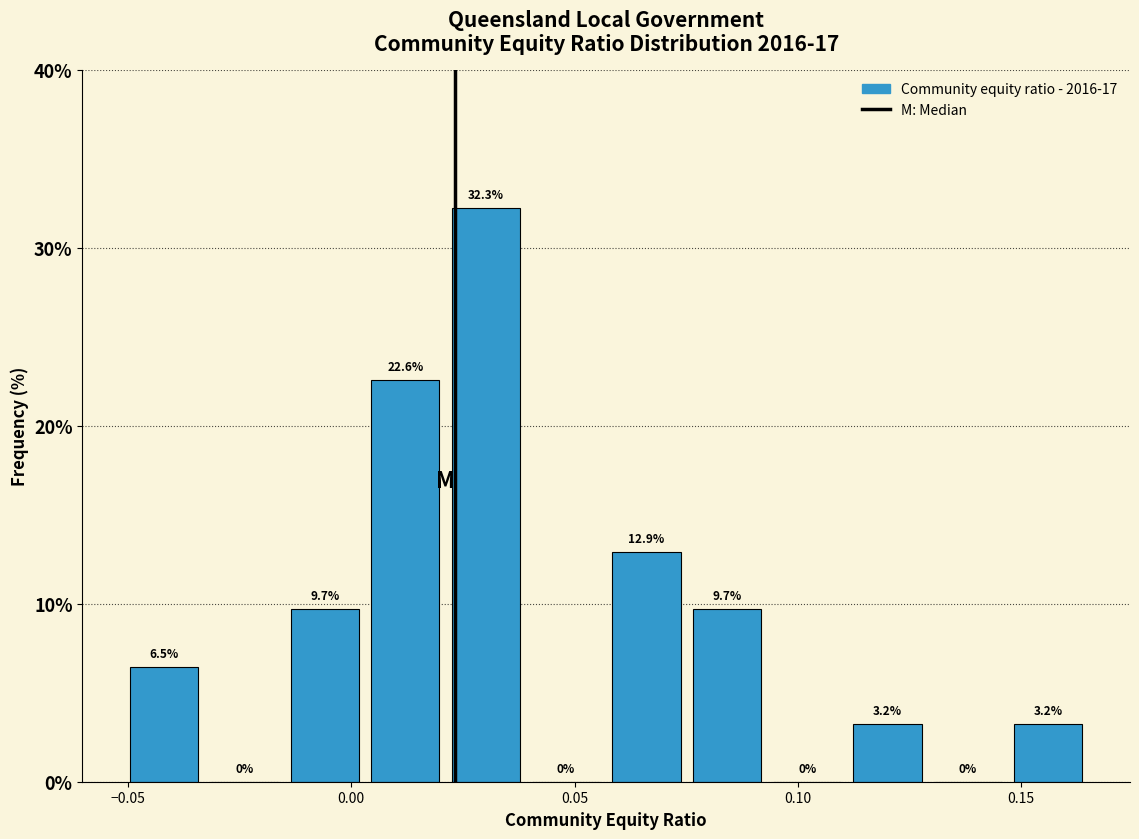

Around what value on the x-axis is the tallest bar? Give the approximate position of its centre, as read against the axis.

0.030